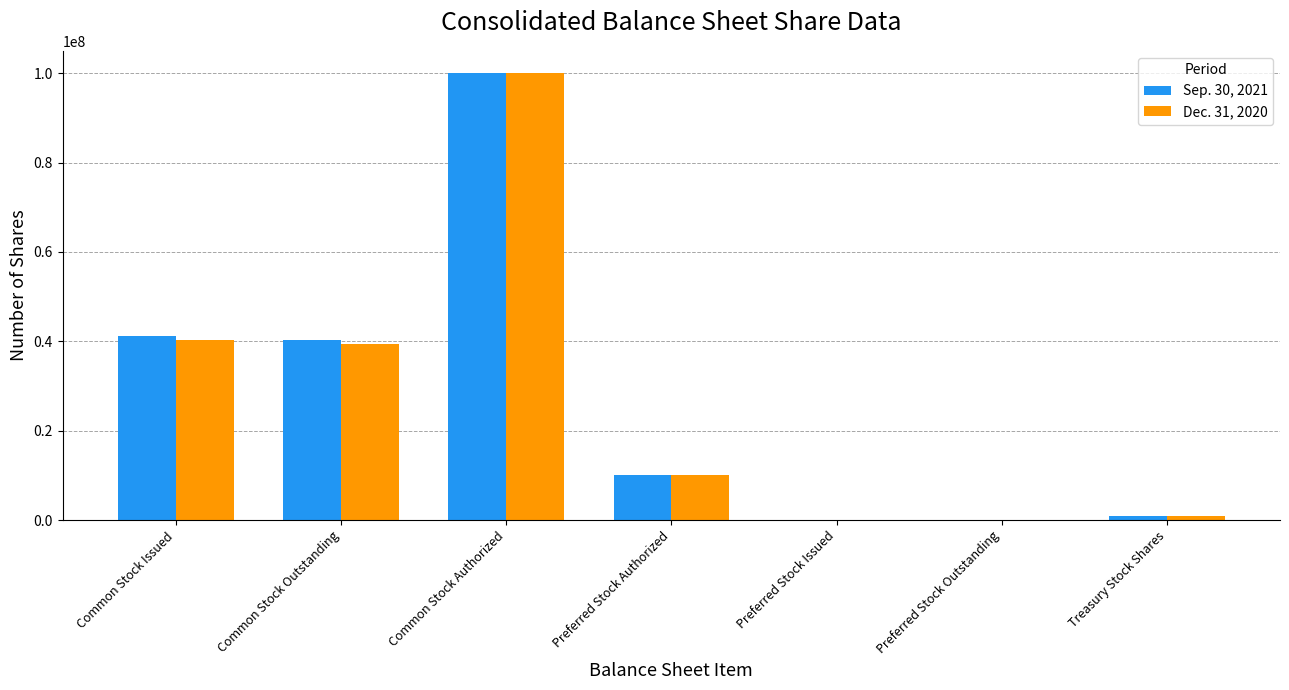

At which label does Sep. 30, 2021 first exceed 10000000?

Common Stock Issued